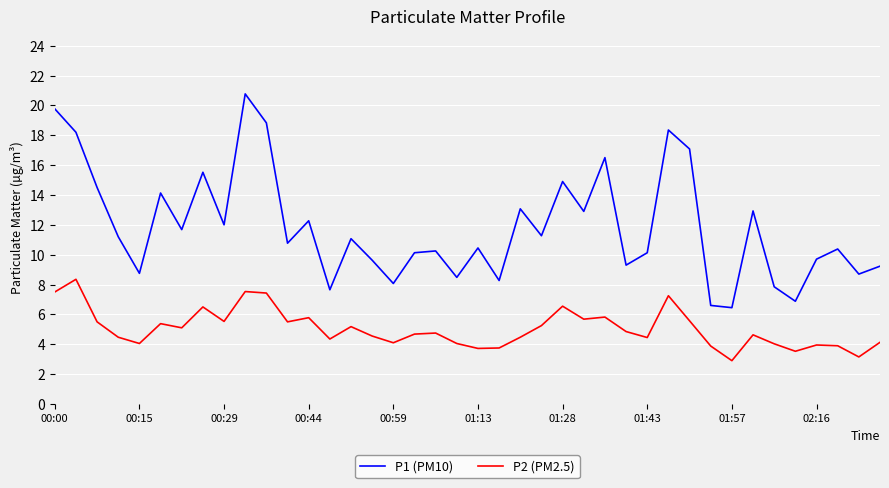

How many categories are shown in the chart?

40